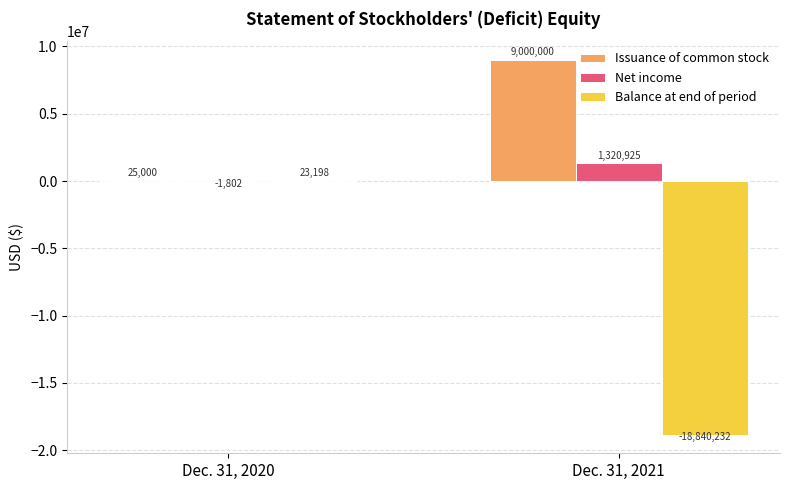

Read the Balance at end of period value at Dec. 31, 2021.

-18840232